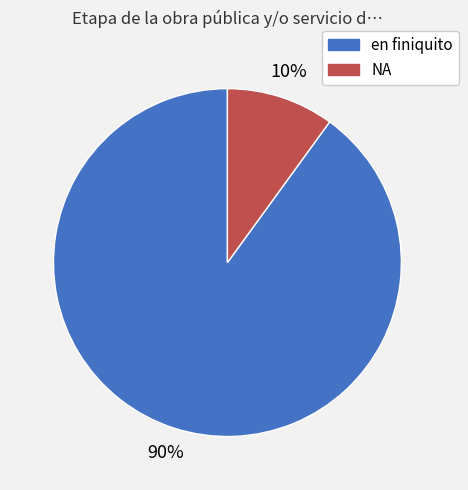

Approximately how many times larger is the value at NA compared to en finiquito?

0.1